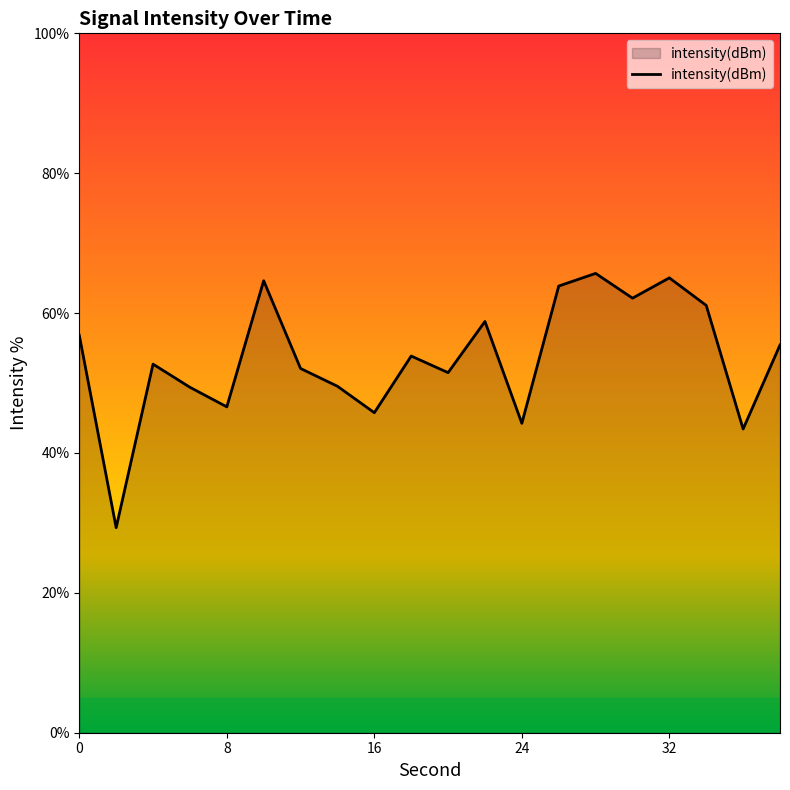

What is the difference between the maximum and minimum values?

36.4